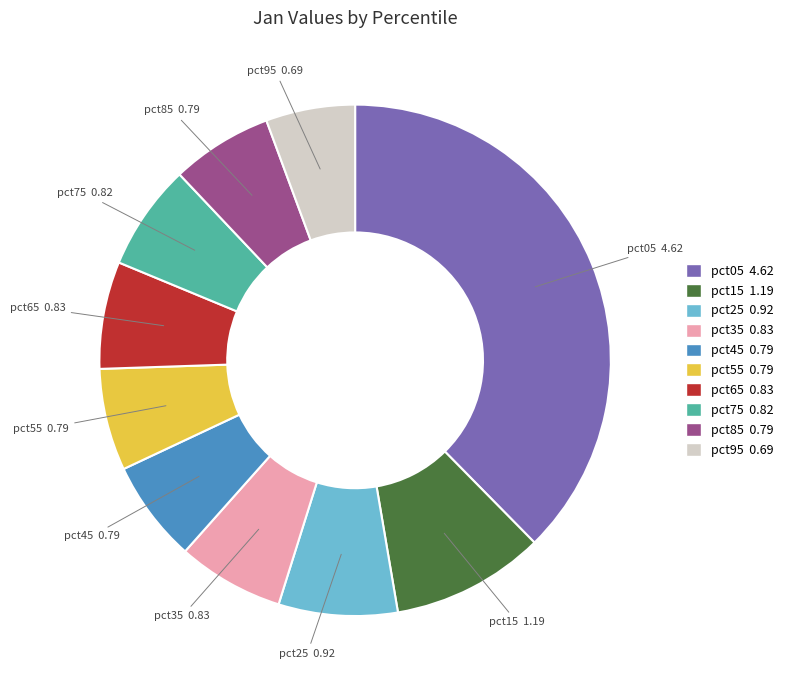

How many slices are in this pie chart?

10